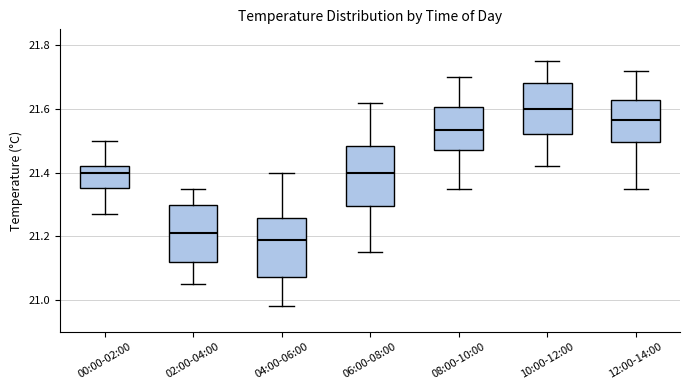

Where is the upper edge of the box for 10:00-12:00 on the y-axis? The values are not printed on the chart, so give them approximately, as read against the axis.

21.68